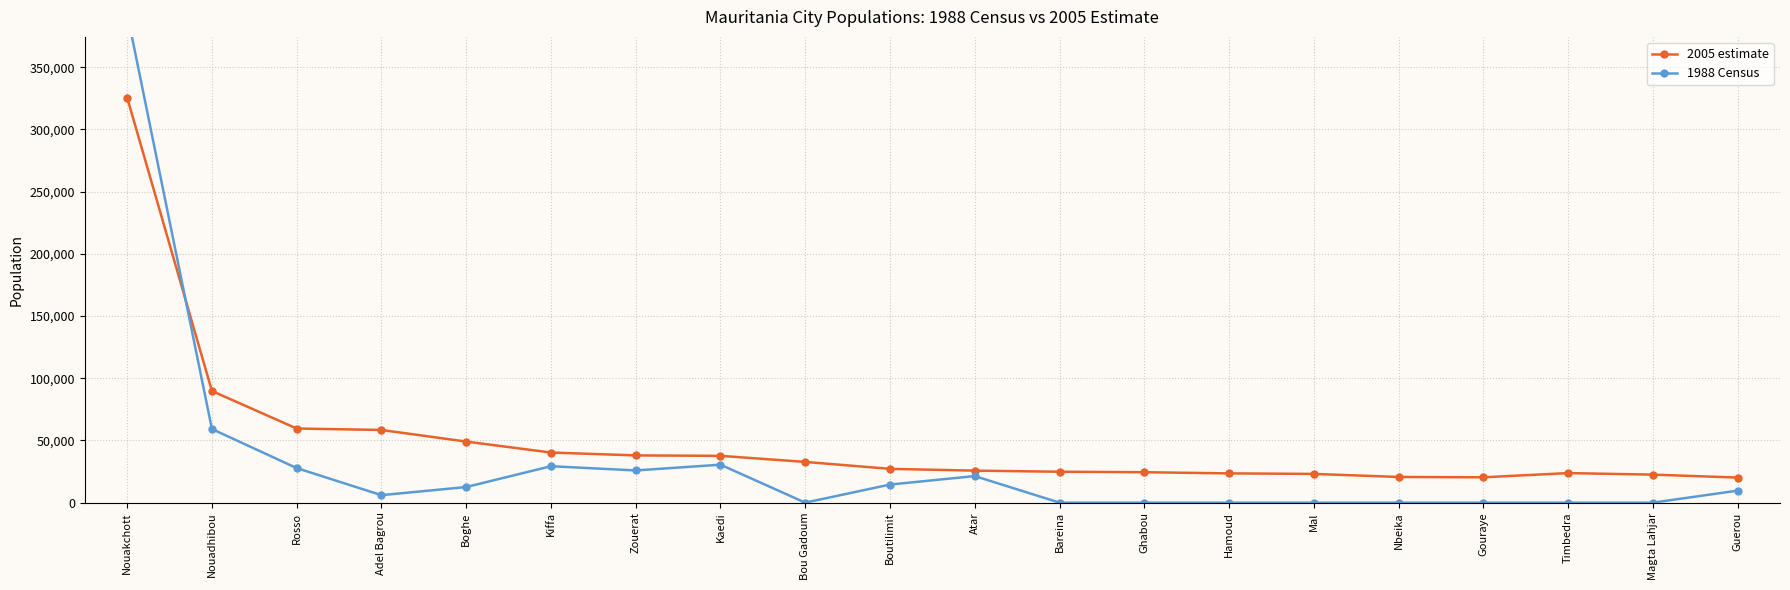

Between Nouakchott and Zouerat, which series saw the biggest shift?

1988 Census